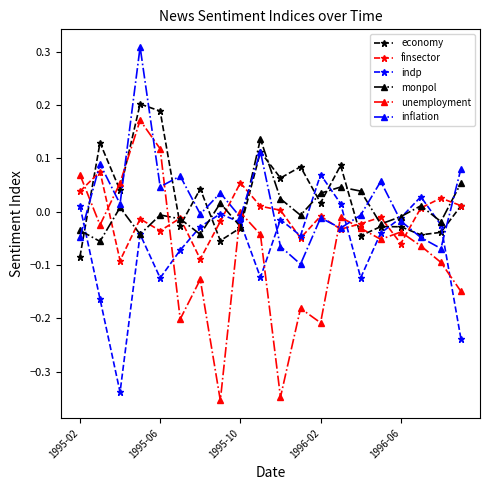

How many values in the economy series exceed 0?

11